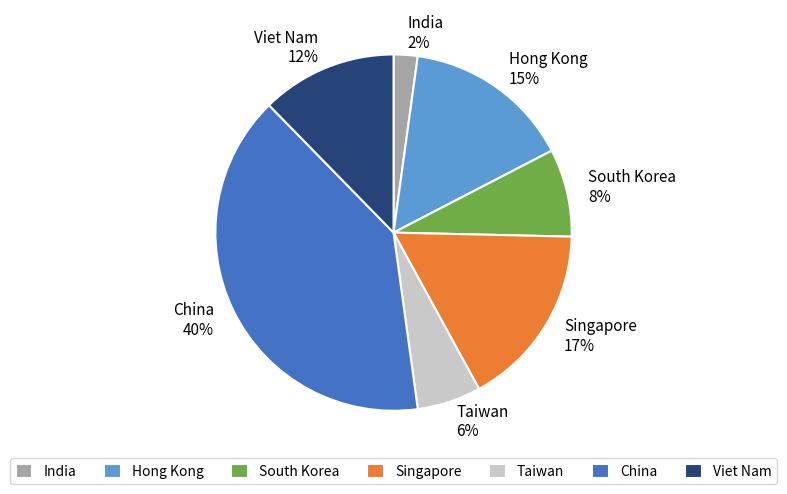

Approximately how many times larger is the value at Singapore compared to Viet Nam?

1.4